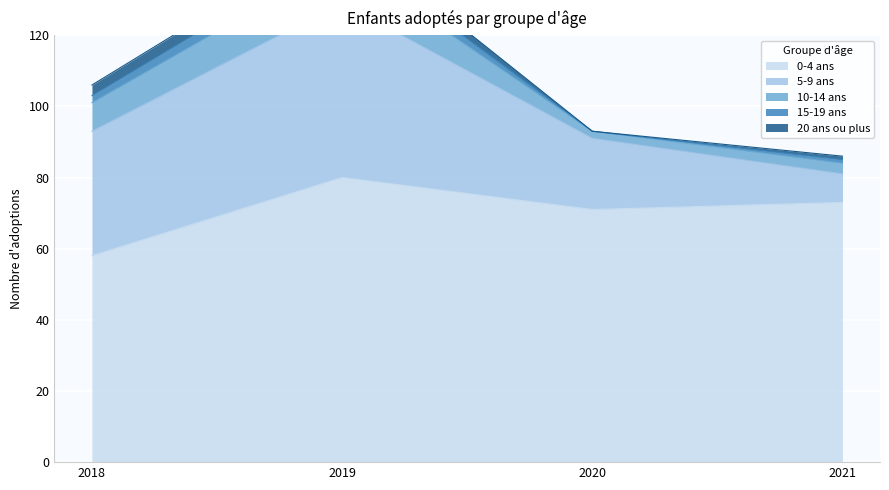

Where is 0-4 ans nearest to the value 69?

2020